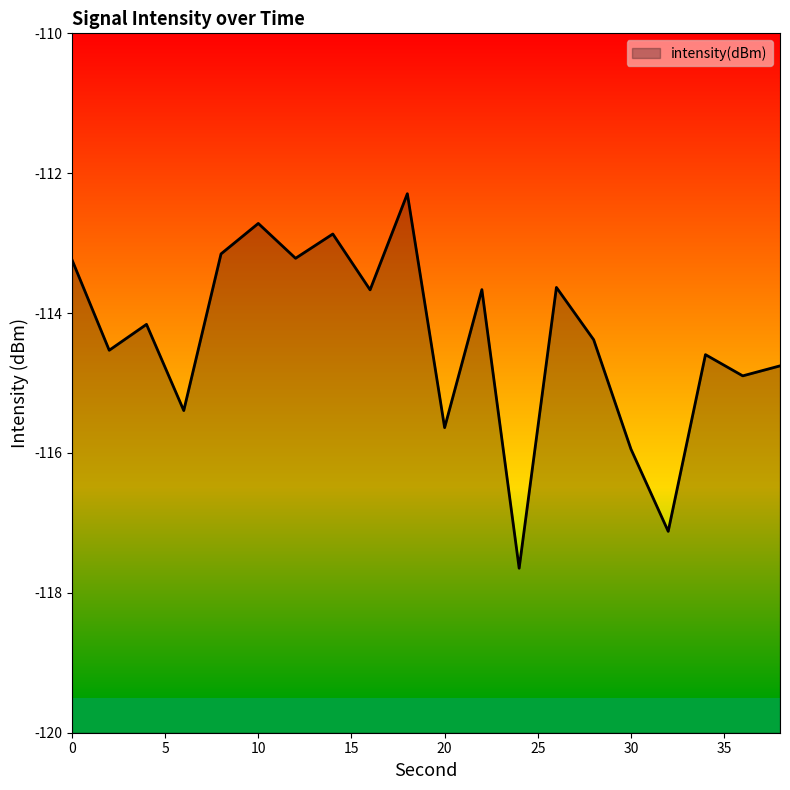

How many values exceed -114?

9